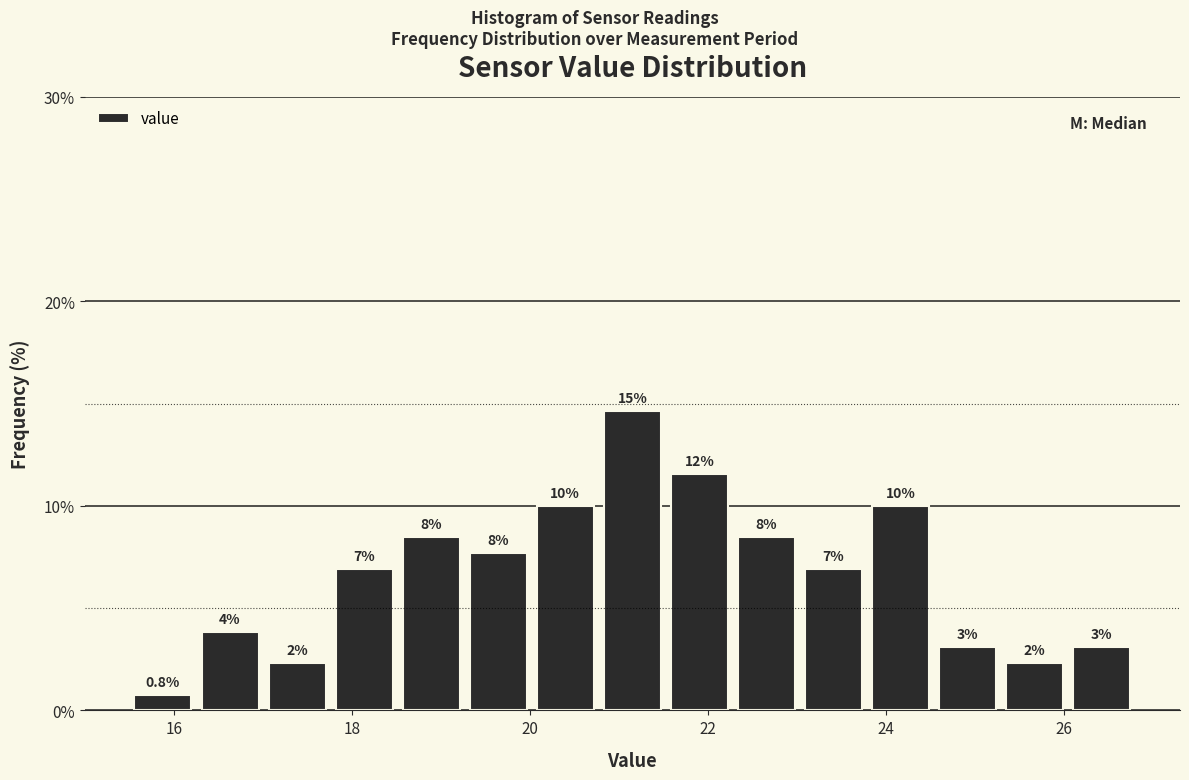

Read against the x-axis, roughly where is the centre of the tallest bar?

21.2